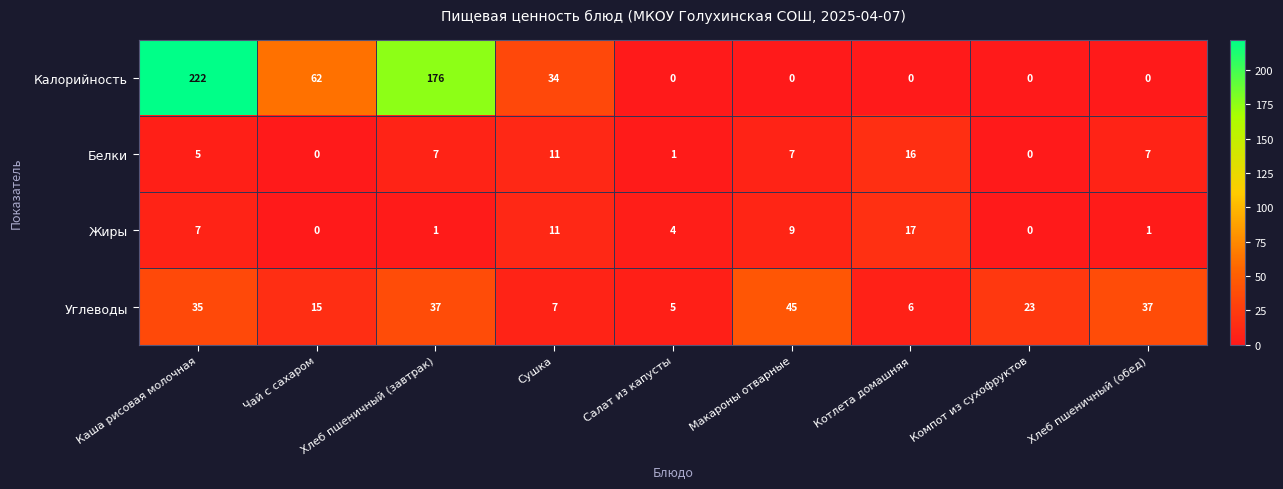

Is it true that Жиры equals 11 at Сушка?

True